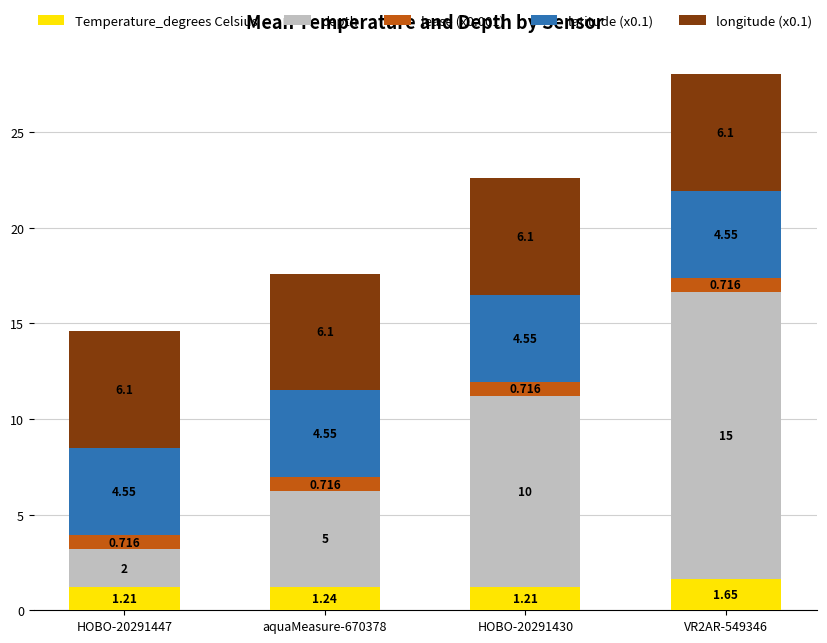

How many categories are shown in the chart?

4